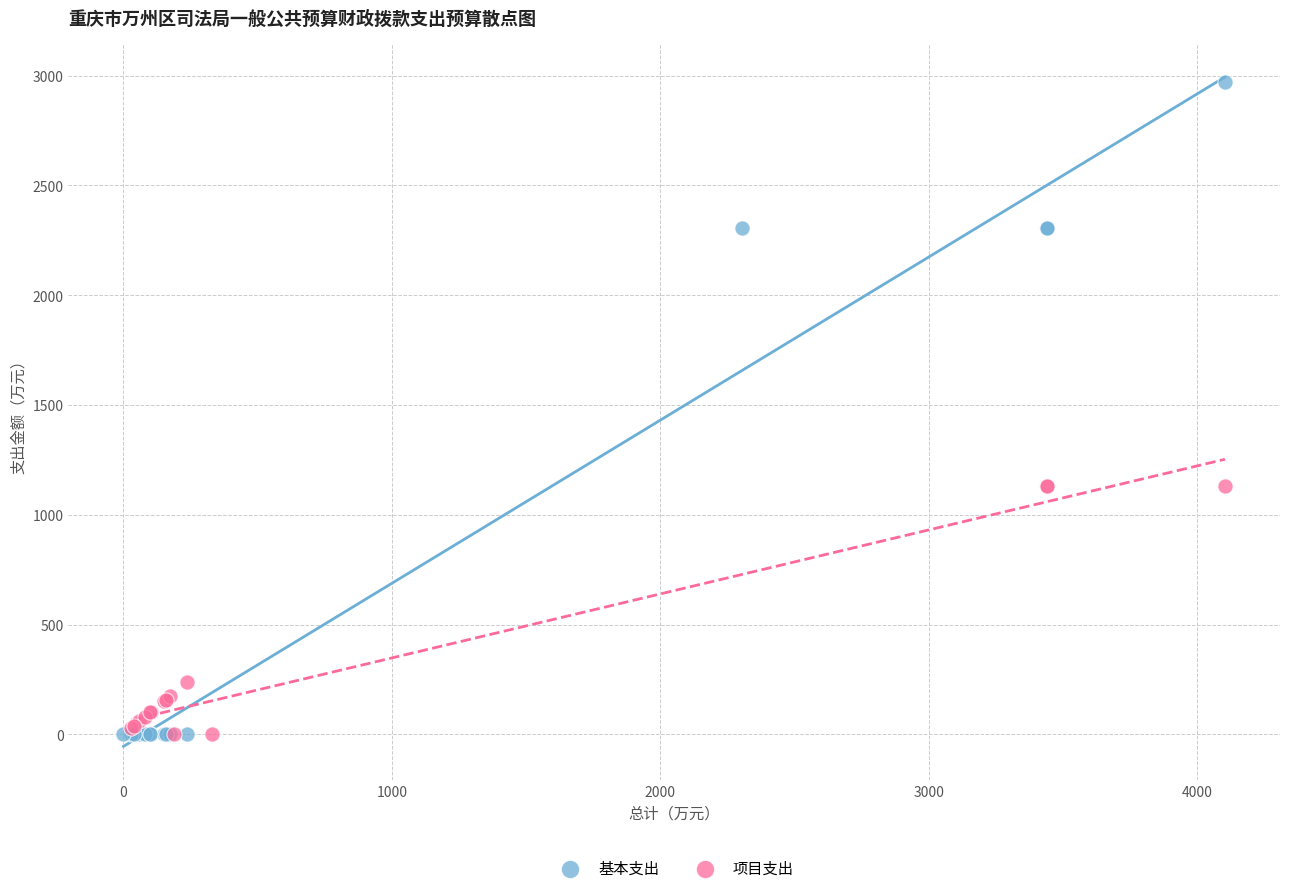

Which series reaches the maximum Y coordinate?

基本支出